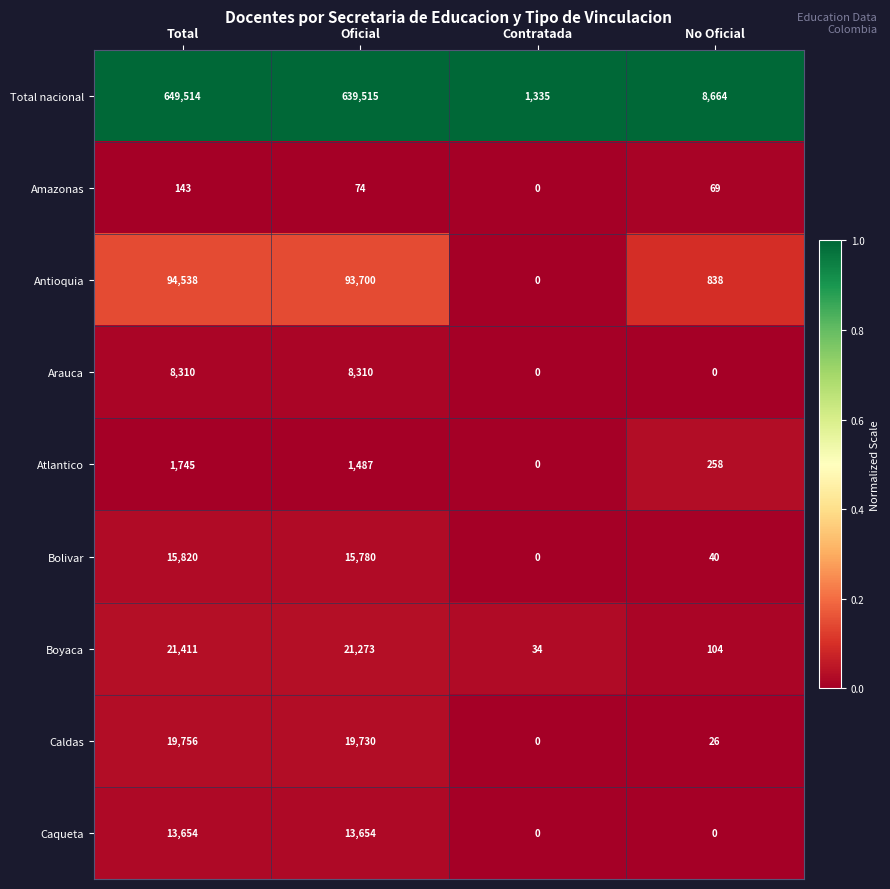

The value of Arauca at No Oficial is 0. True or false?

True